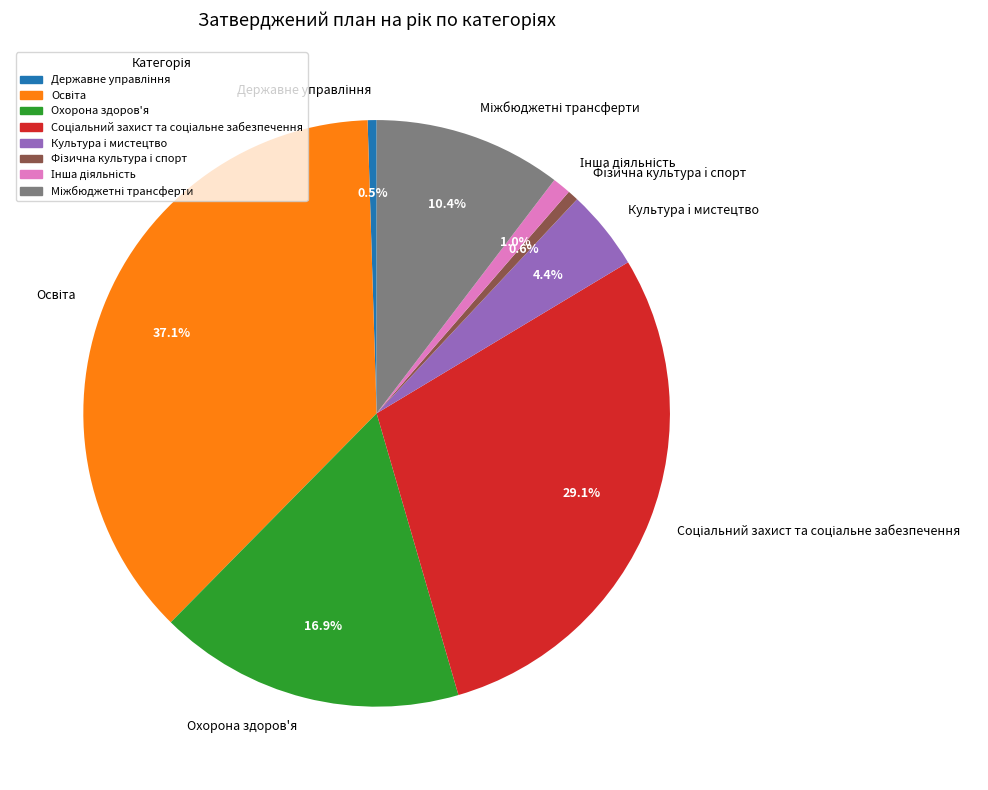

How much of the chart is everything except Фiзична культура i спорт?

99.4%